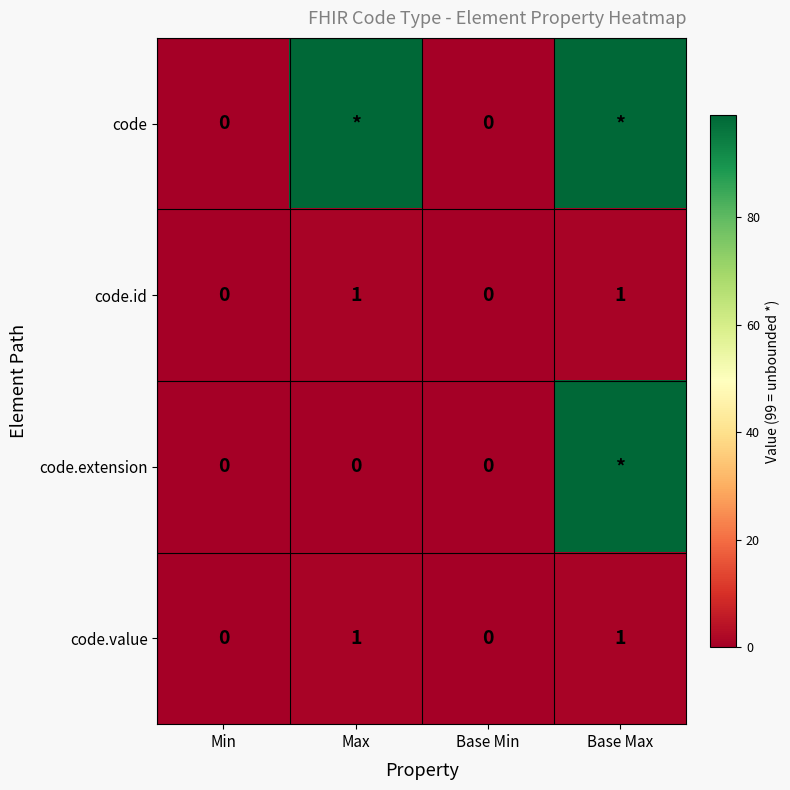

How many code.id values are between 0 and 1?

4